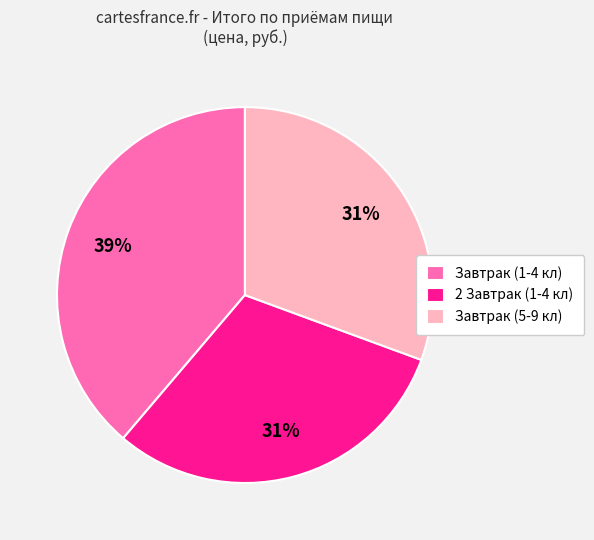

What is the ratio of the value at Завтрак (5-9 кл) to the value at Завтрак (1-4 кл)?

0.8